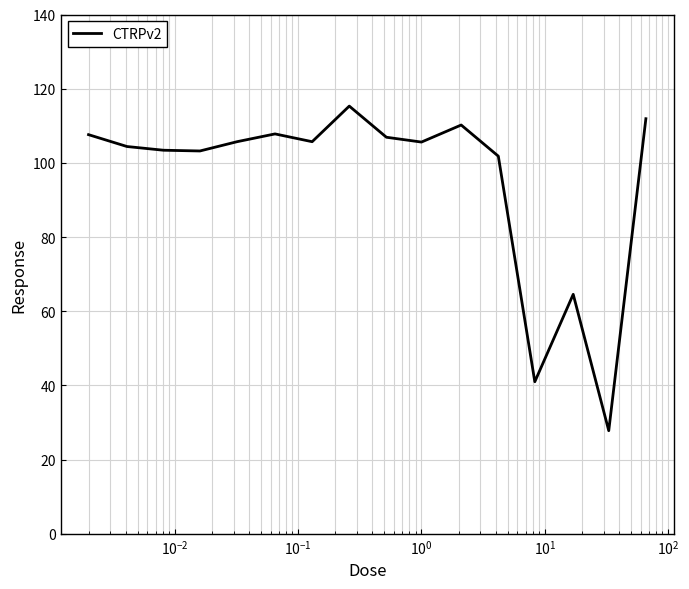

What is the difference between the maximum and minimum values?

87.5